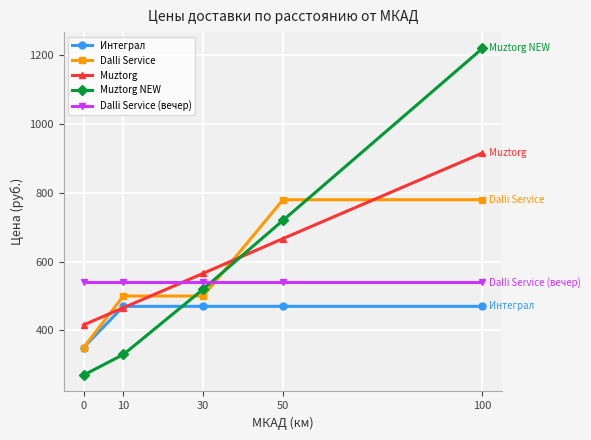

What is the difference between the second highest and second lowest values in the Dalli Service series?

280